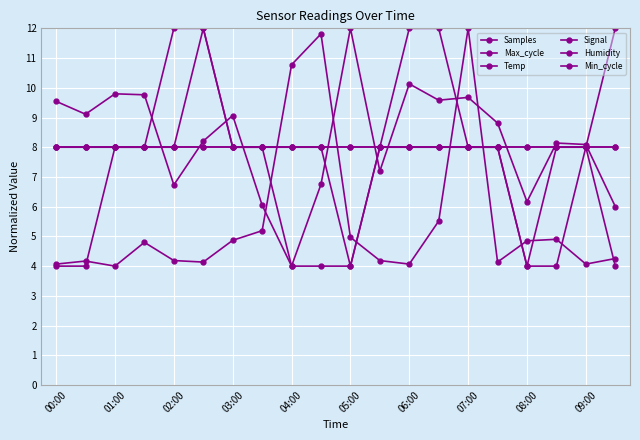

Which series ends up on top after the final intersection of Temp and Max_cycle?

Temp